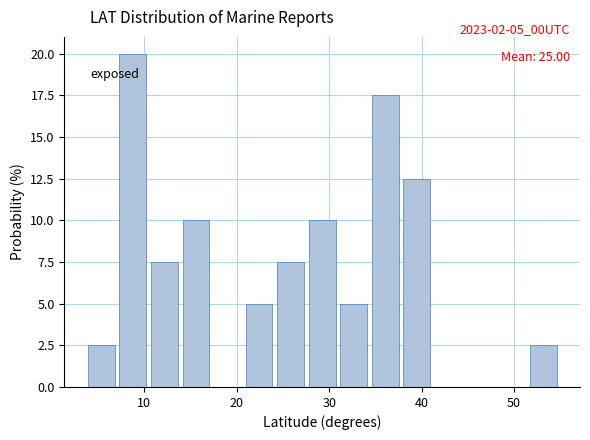

Around what value on the x-axis is the tallest bar? Give the approximate position of its centre, as read against the axis.

9